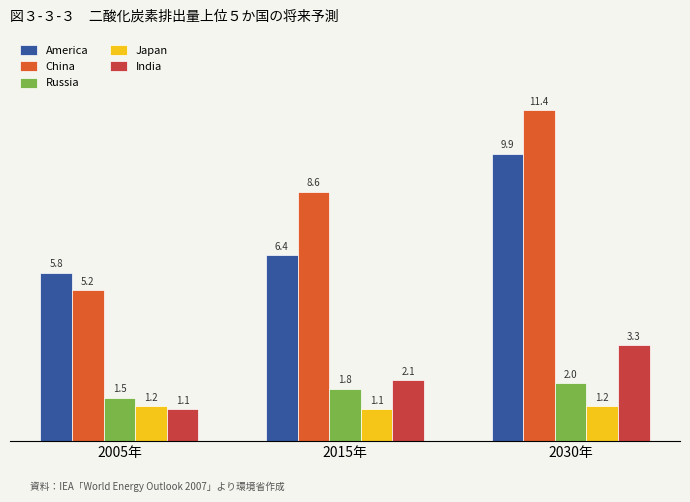

What is the smallest value displayed?

1.1